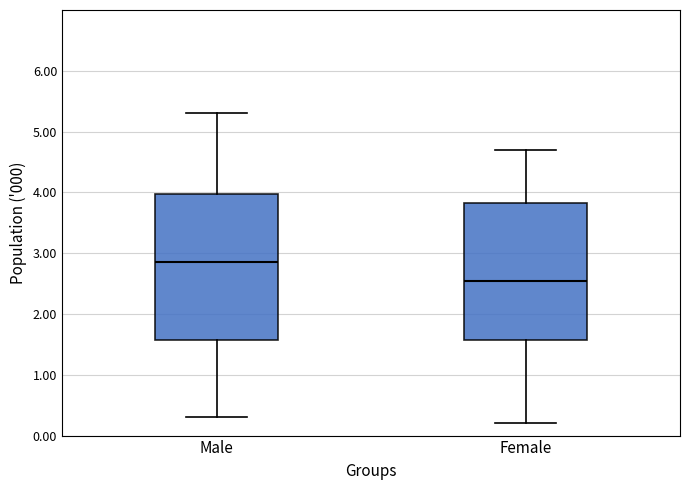

Where is the upper edge of the box for Female on the y-axis? The values are not printed on the chart, so give them approximately, as read against the axis.

3.8